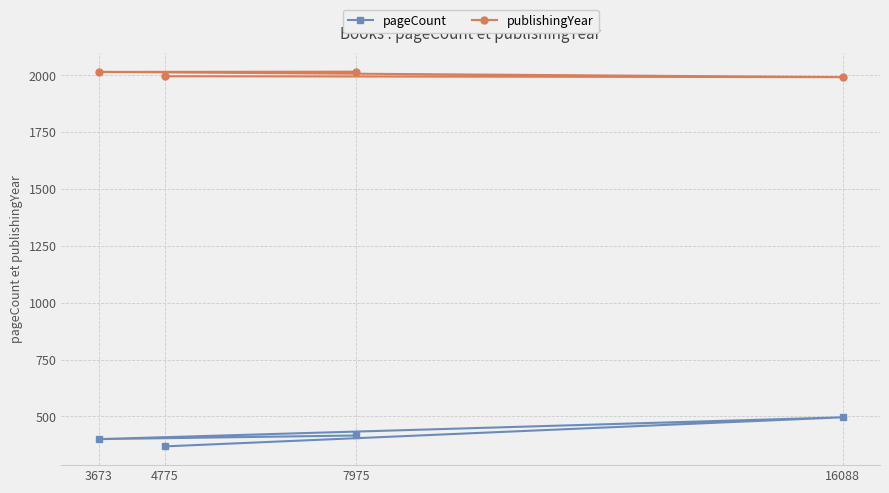

At which category is the sum across all series the highest?

16088